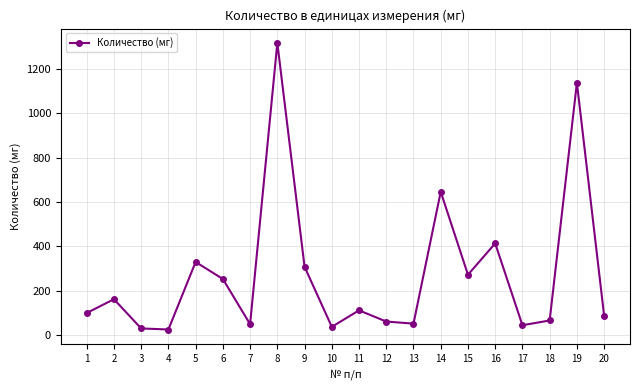

What is the sum of the values at 3 and 7?

76.8